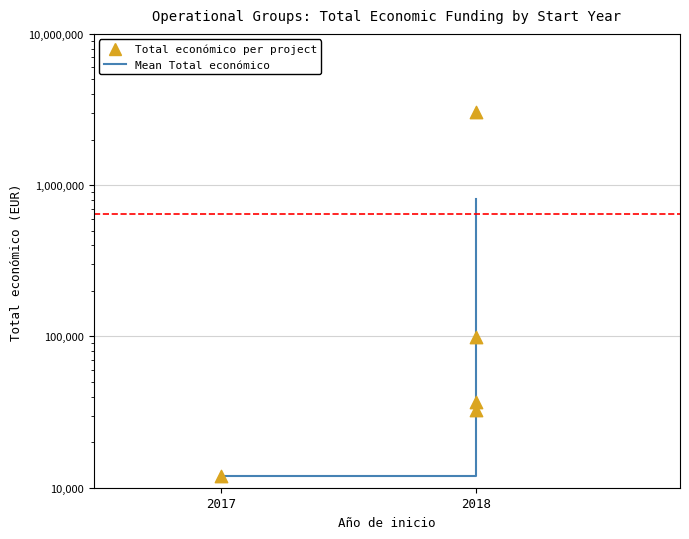

Which has a higher value, 2018 or 2017?

2018